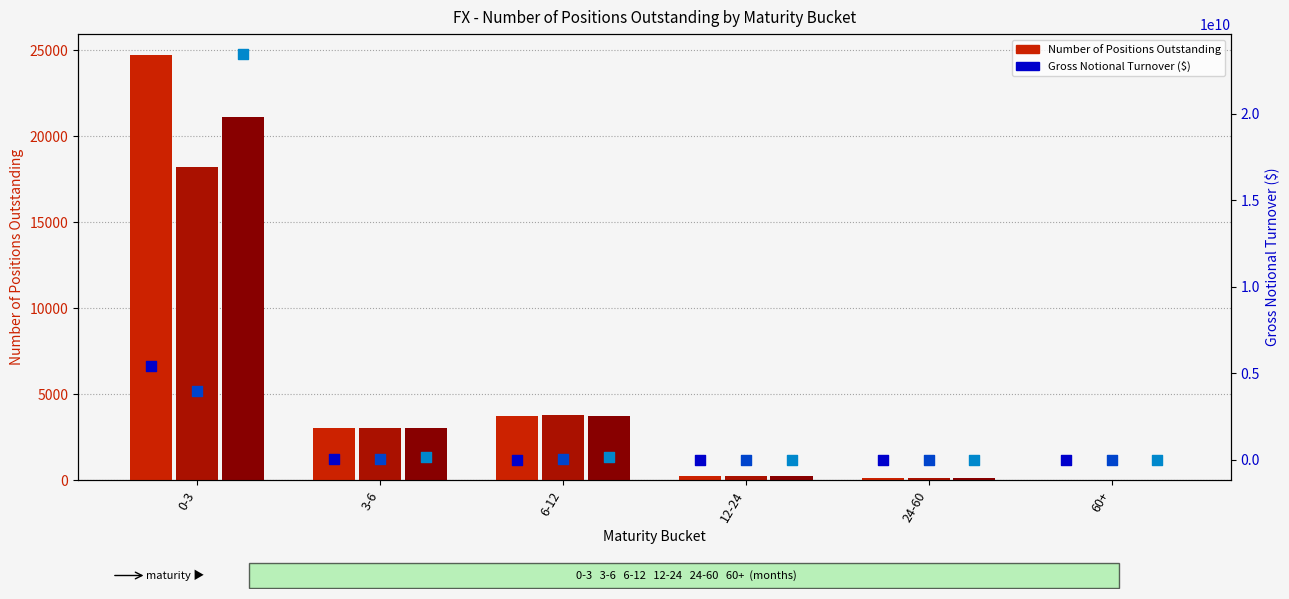

What is the total value across all series at 12-24?

5122061